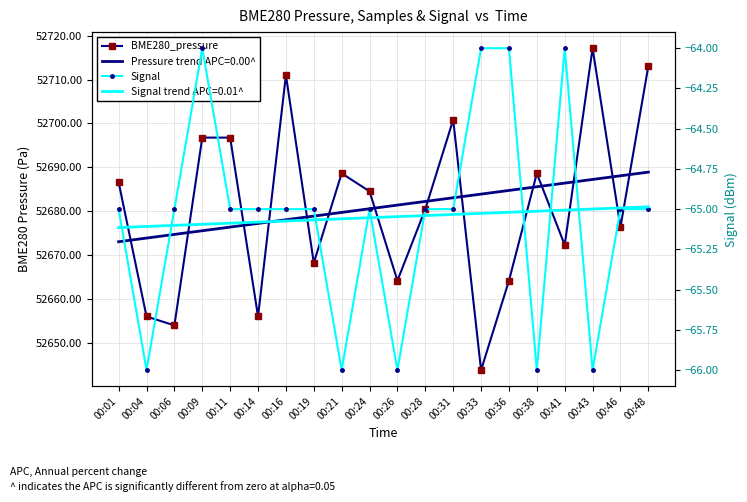

True or false: BME280_pressure and Signal intersect in this chart.

False